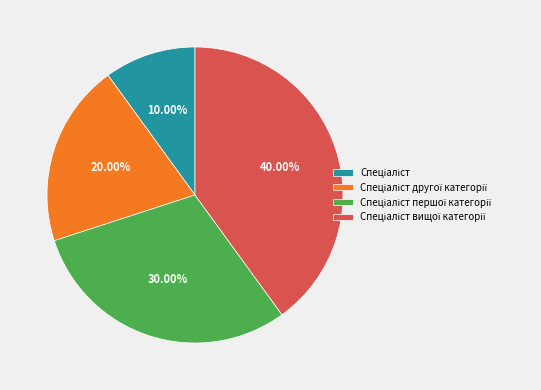

Does any single category account for the majority?

No